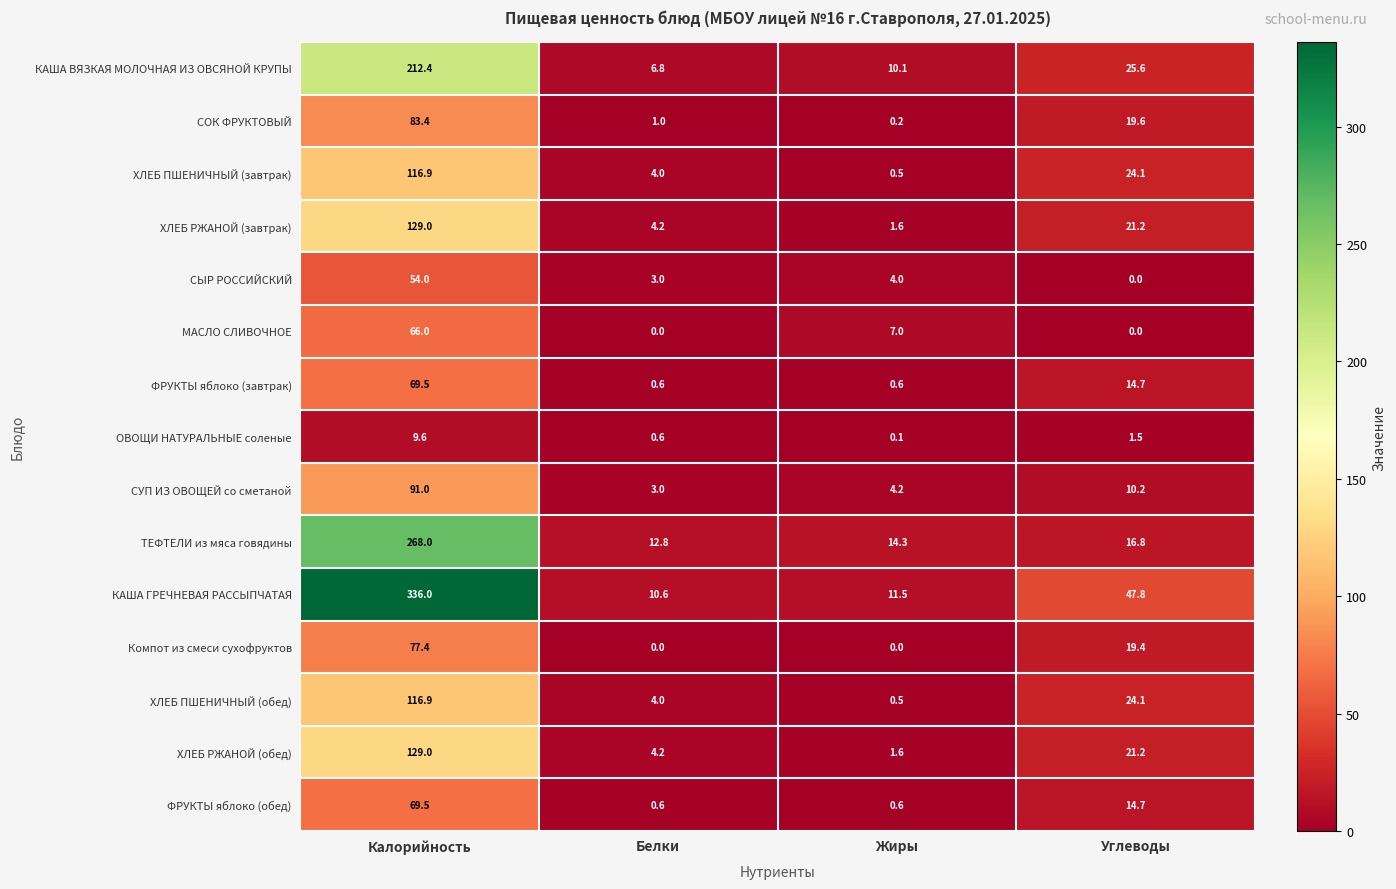

What is the total value across all series at Калорийность?

1828.6